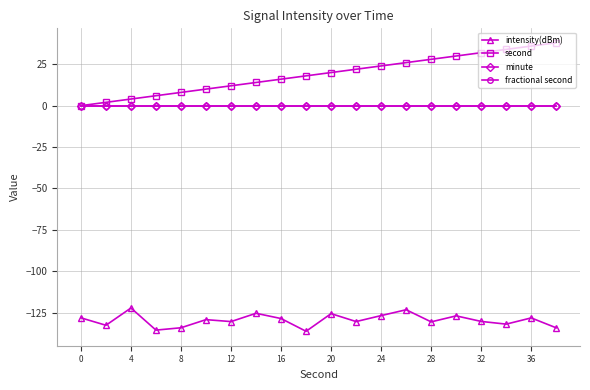

Does the chart have visible grid lines?

Yes